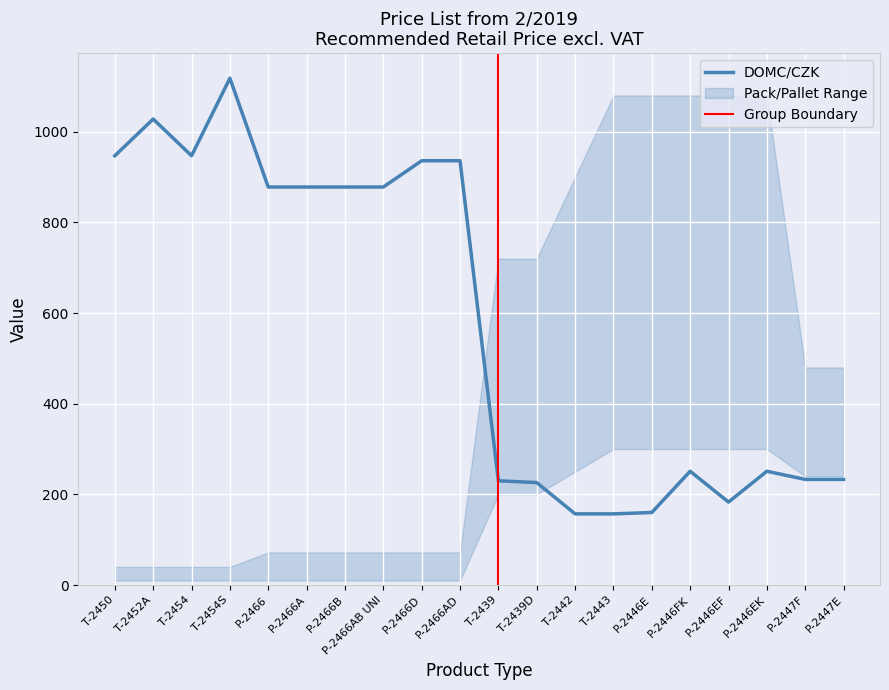

At which label does DOMC/CZK reach its peak?

T-2454S